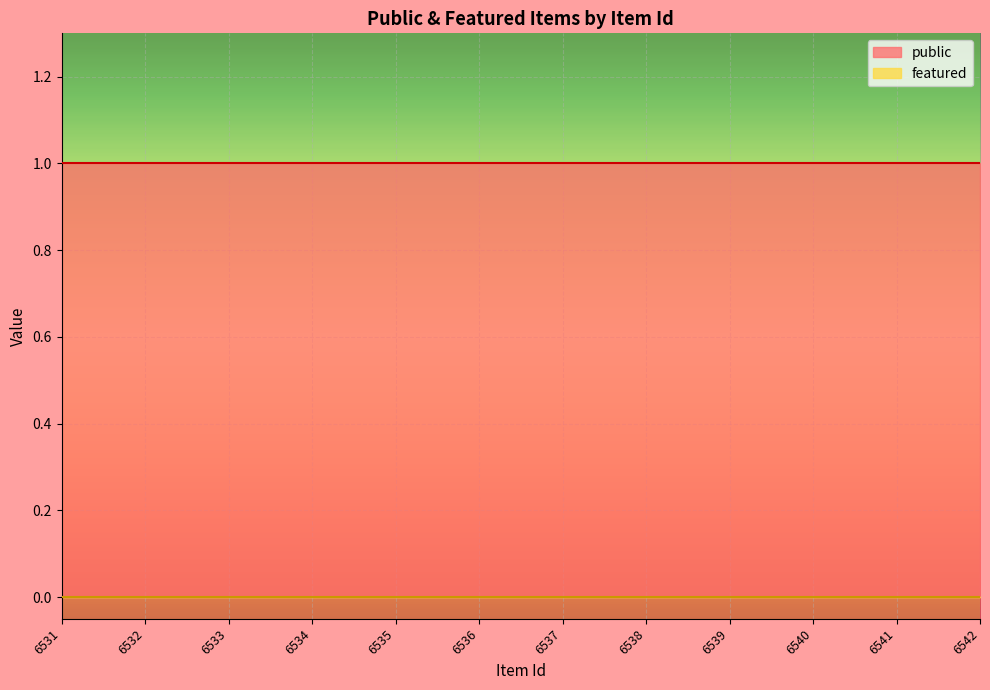

Count the number of data series in this chart.

2